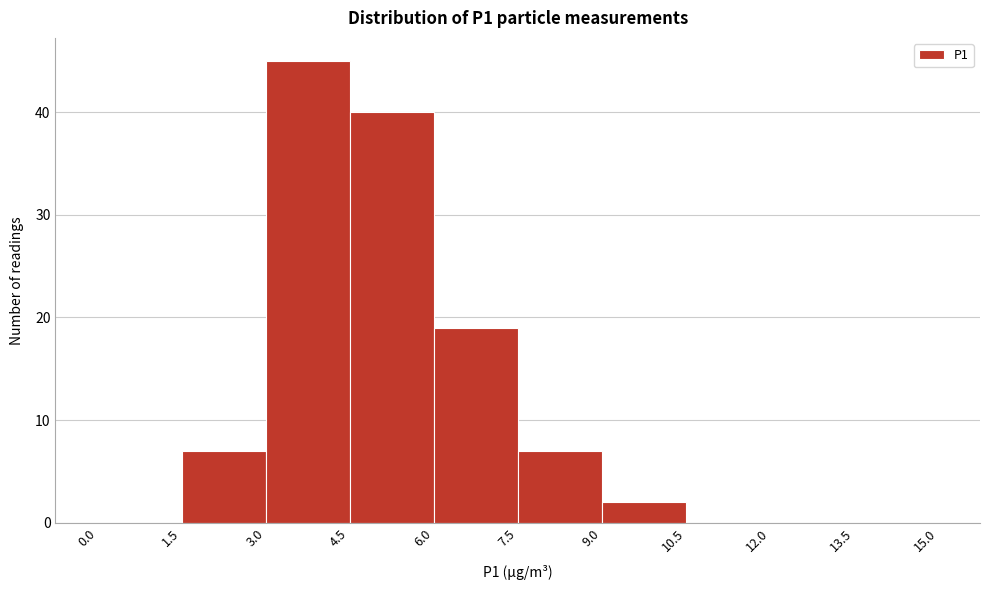

Reading left to right, transcribe this chart: for each bar, give the range it covers on the x-axis and its height. The values are not printed on the chart, so give them approximately, as read against the axis.

0.0 to 1.5: 0
1.5 to 3.0: 7
3.0 to 4.5: 45
4.5 to 6.0: 40
6.0 to 7.5: 19
7.5 to 9.0: 7
9.0 to 10.5: 2
10.5 to 12.0: 0
12.0 to 13.5: 0
13.5 to 15.0: 0